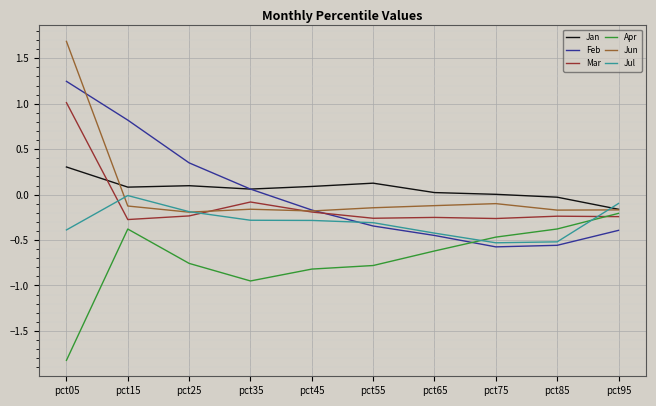

Rank the series by their maximum value, from highest to lowest.

Jun, Feb, Mar, Jan, Jul, Apr